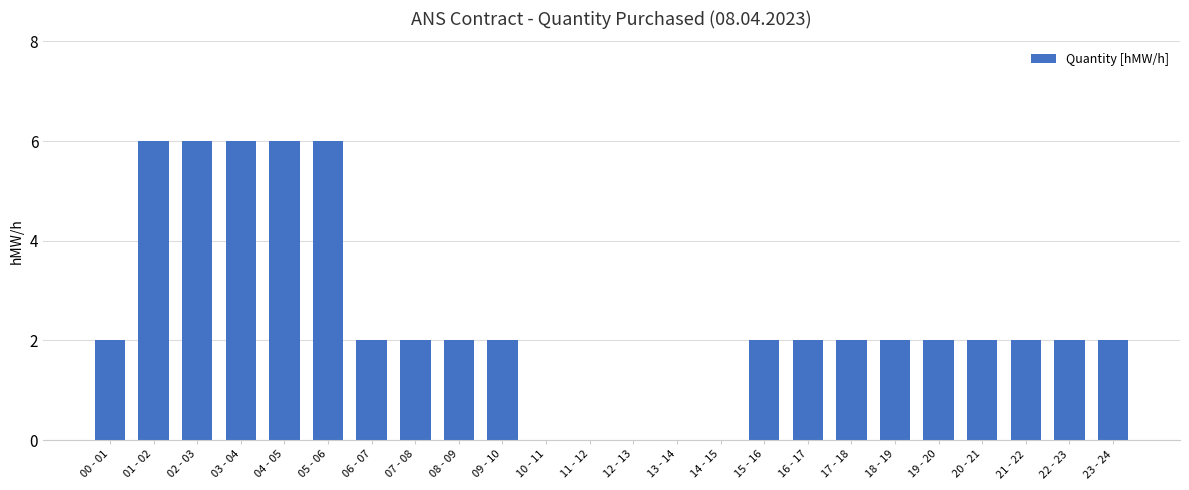

What is the ratio of the value at 19 - 20 to the value at 16 - 17?

1.0